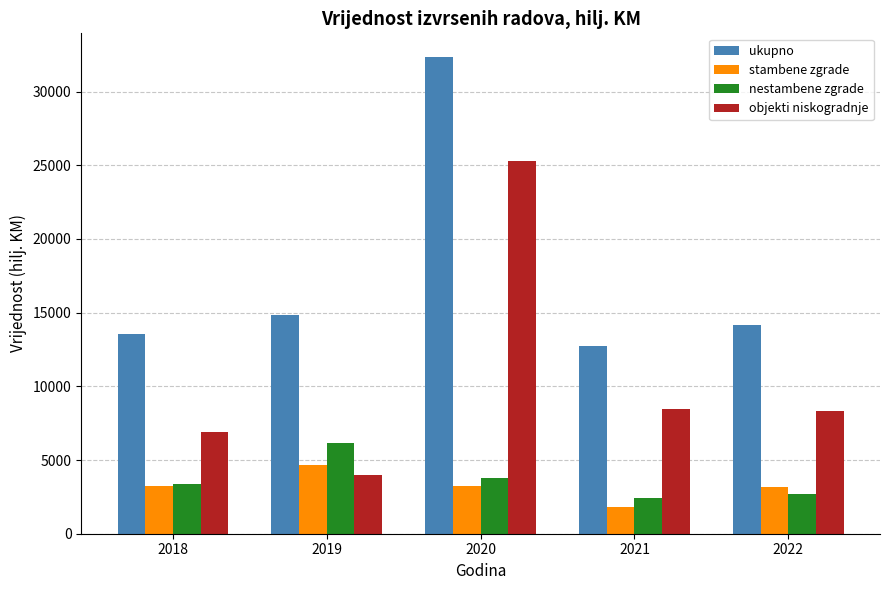

What is the average value of the stambene zgrade series?

3237